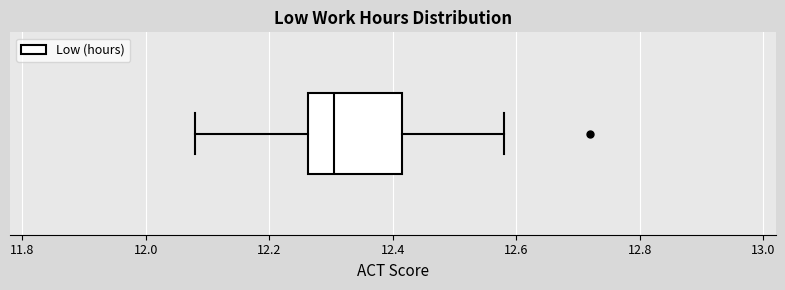

Where is the right edge of the box on the x-axis? The values are not printed on the chart, so give them approximately, as read against the axis.

12.42